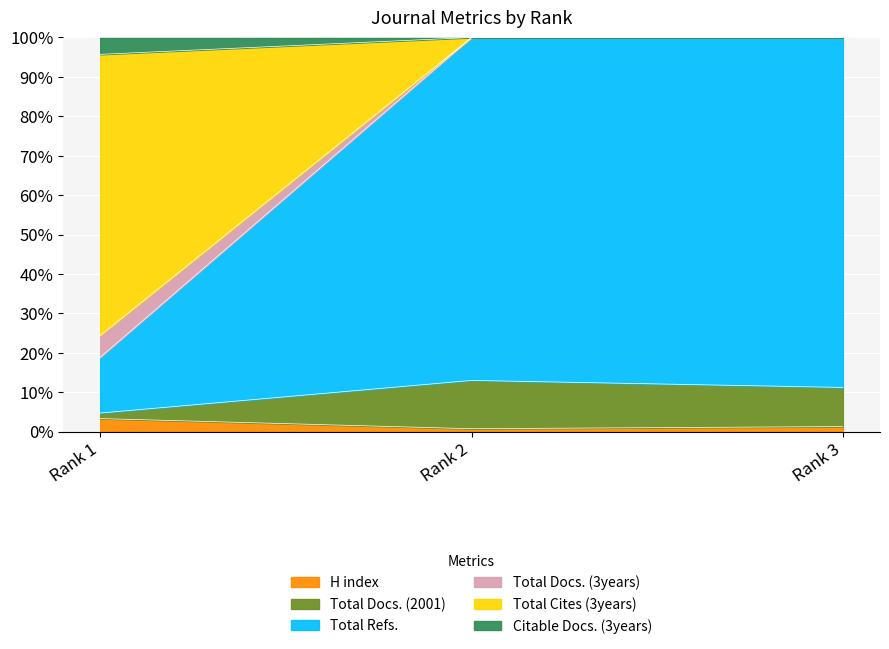

What are all the series names shown in the legend?

H index, Total Docs. (2001), Total Refs., Total Docs. (3years), Total Cites (3years), Citable Docs. (3years)